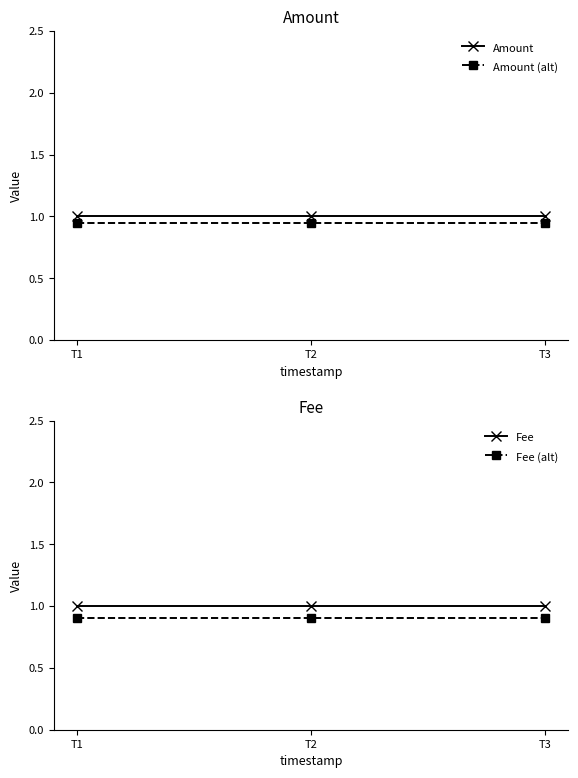

Reading left to right, transcribe all the data shown in this chart.

Amount: 1.0	1.0	1.0
Amount (alt): 0.9	0.9	0.9
Fee: 1.0	1.0	1.0
Fee (alt): 0.9	0.9	0.9